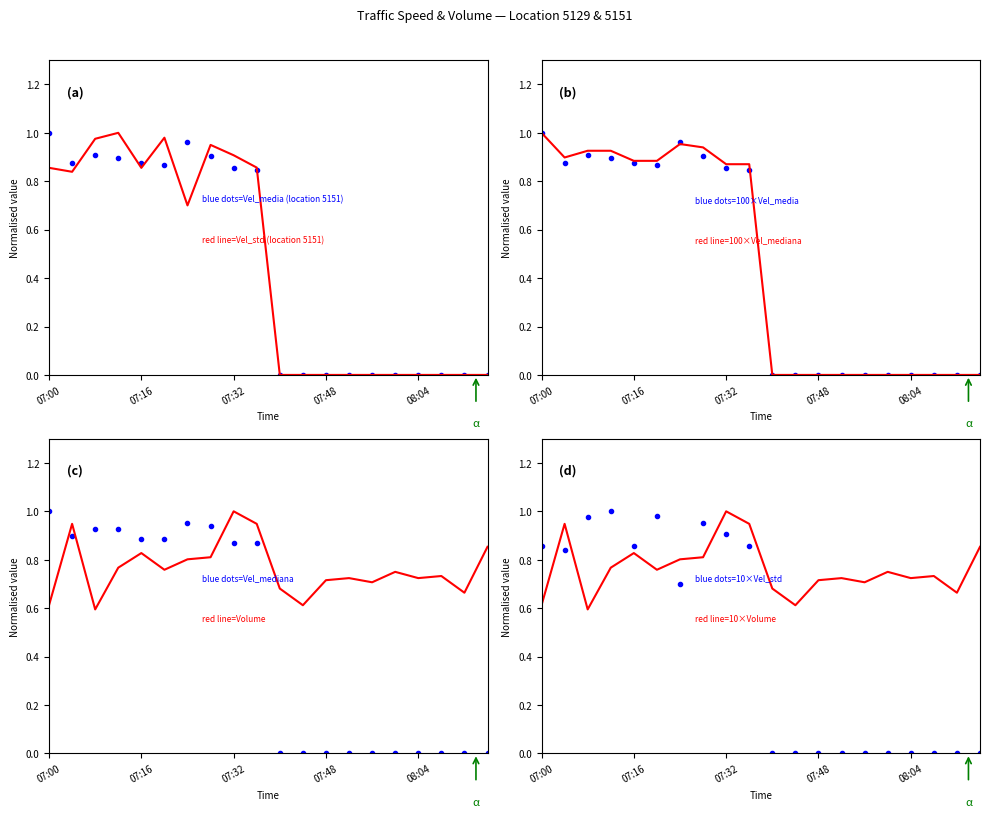

The value of Vel_media at 07:52 is -0.6. True or false?

False